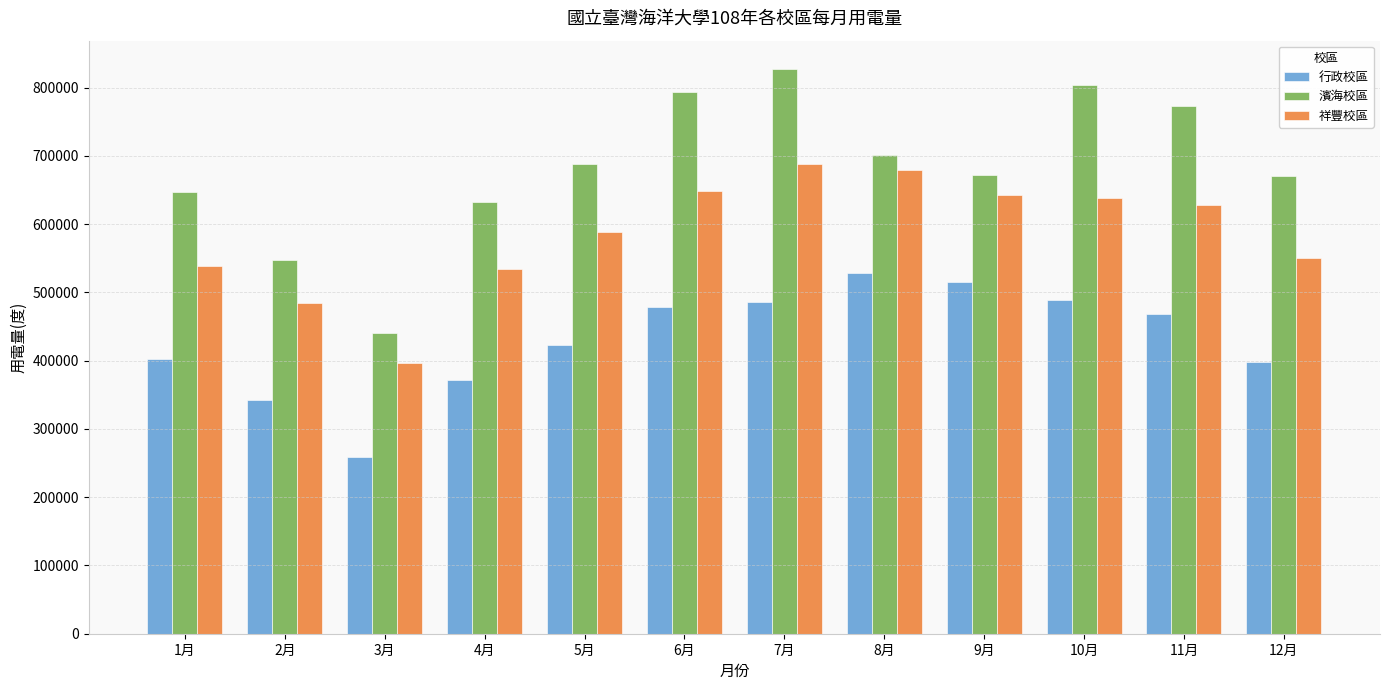

What is the average value of the 祥豐校區 series?

585050